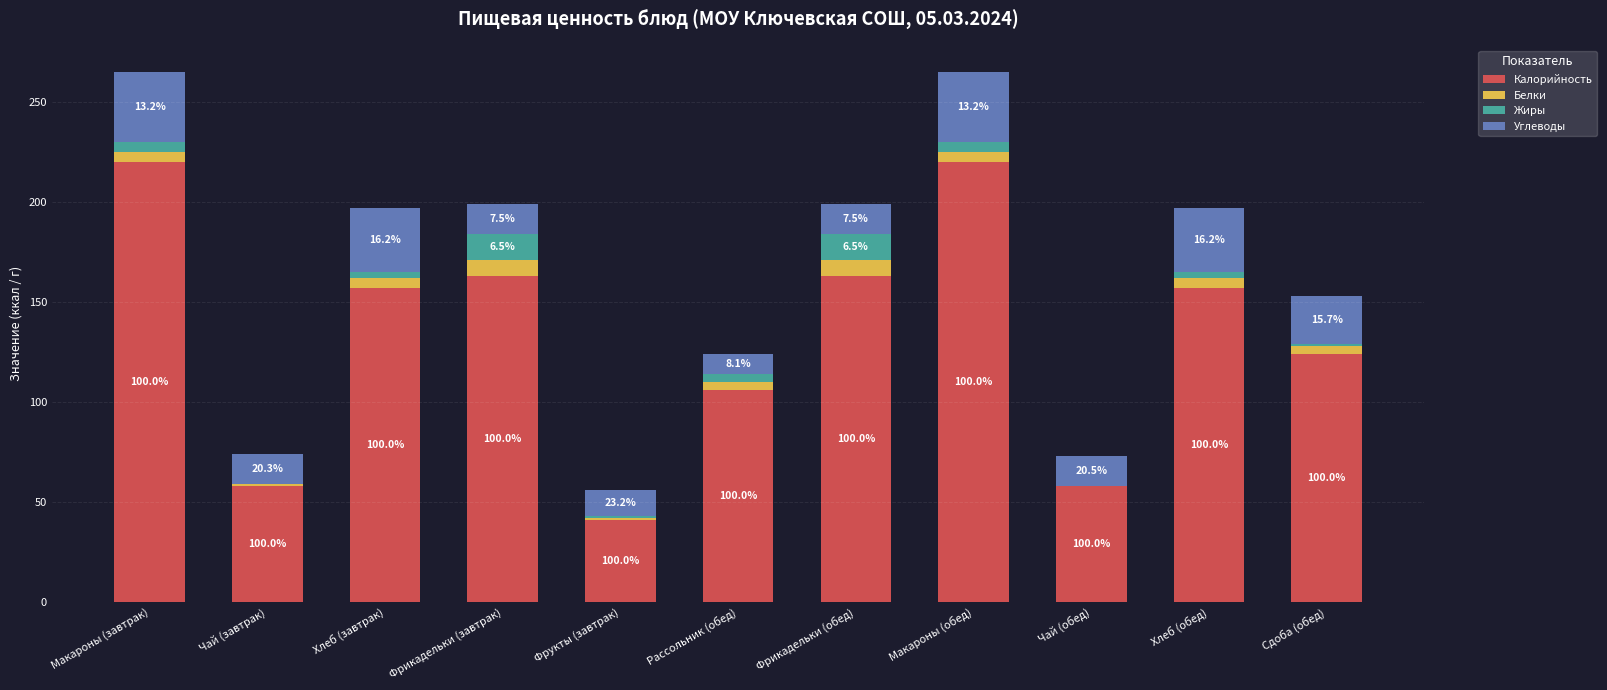

Between Макароны (завтрак) and Фрикадельки (обед), which is larger?

Макароны (завтрак)